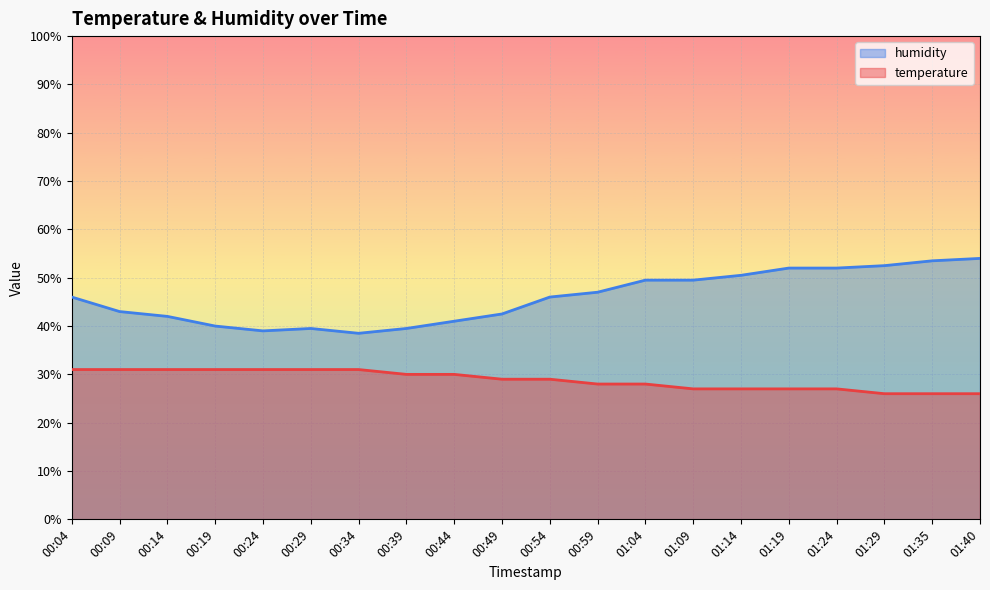

Rank the series by their maximum value, from lowest to highest.

temperature, humidity